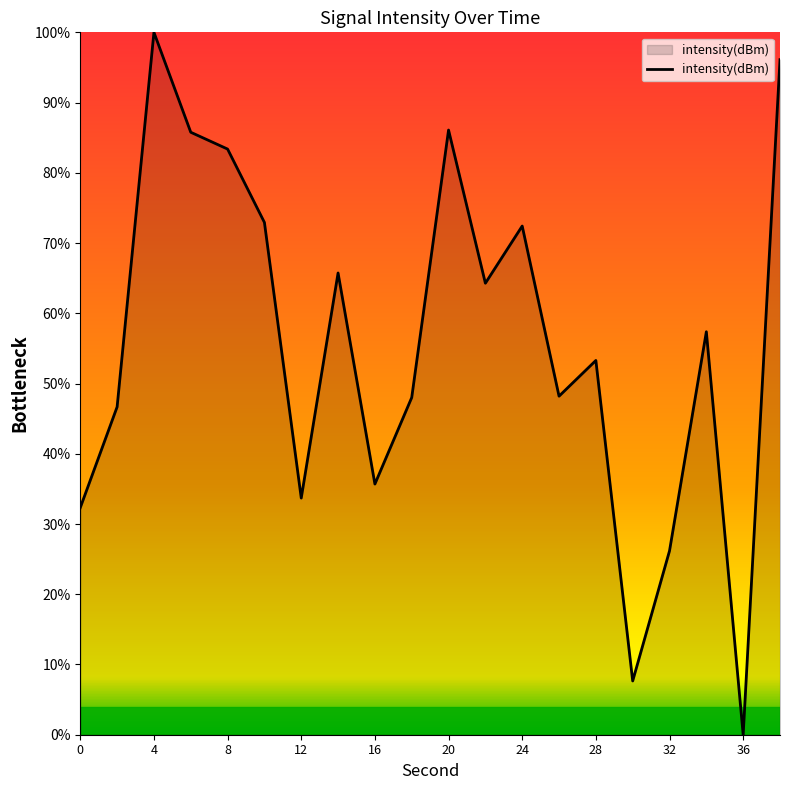

What is the maximum value shown in the chart?

100.0